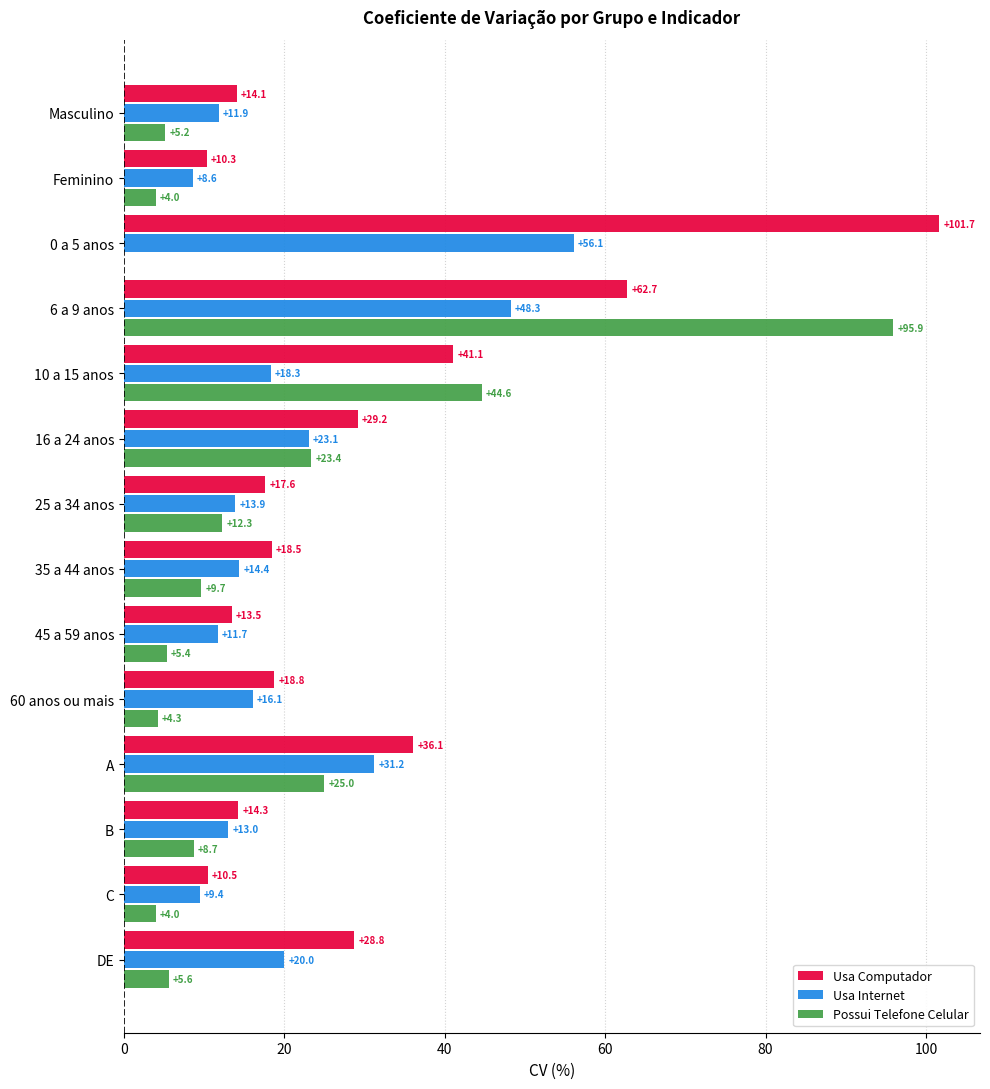

Is it true that Usa Internet equals 14.4 at 35 a 44 anos?

True